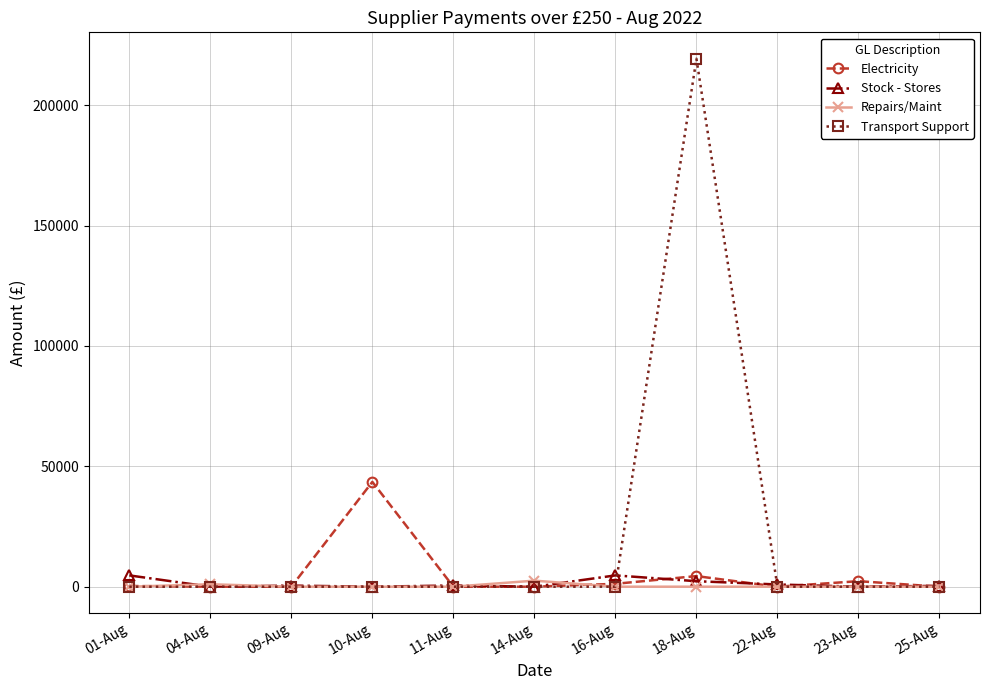

What is the difference between the maximum and minimum values in the Electricity series?

43531.9